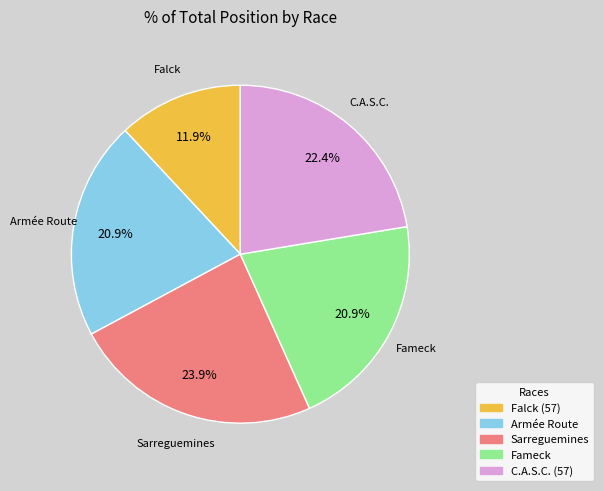

Does Fameck represent more than half of the total?

No